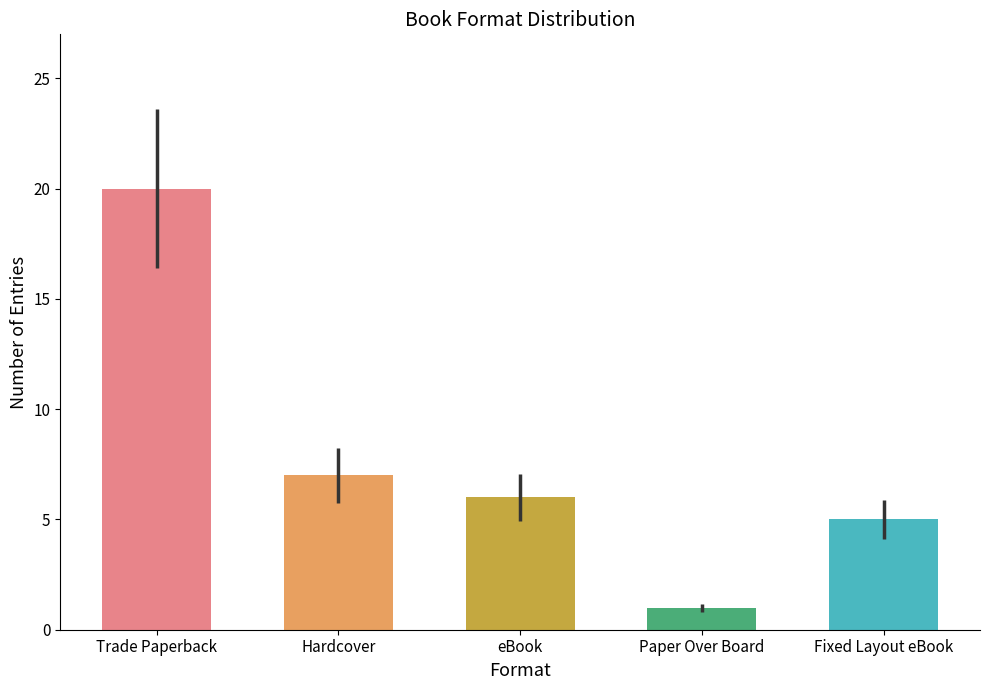

Which has a higher value, Paper Over Board or eBook?

eBook